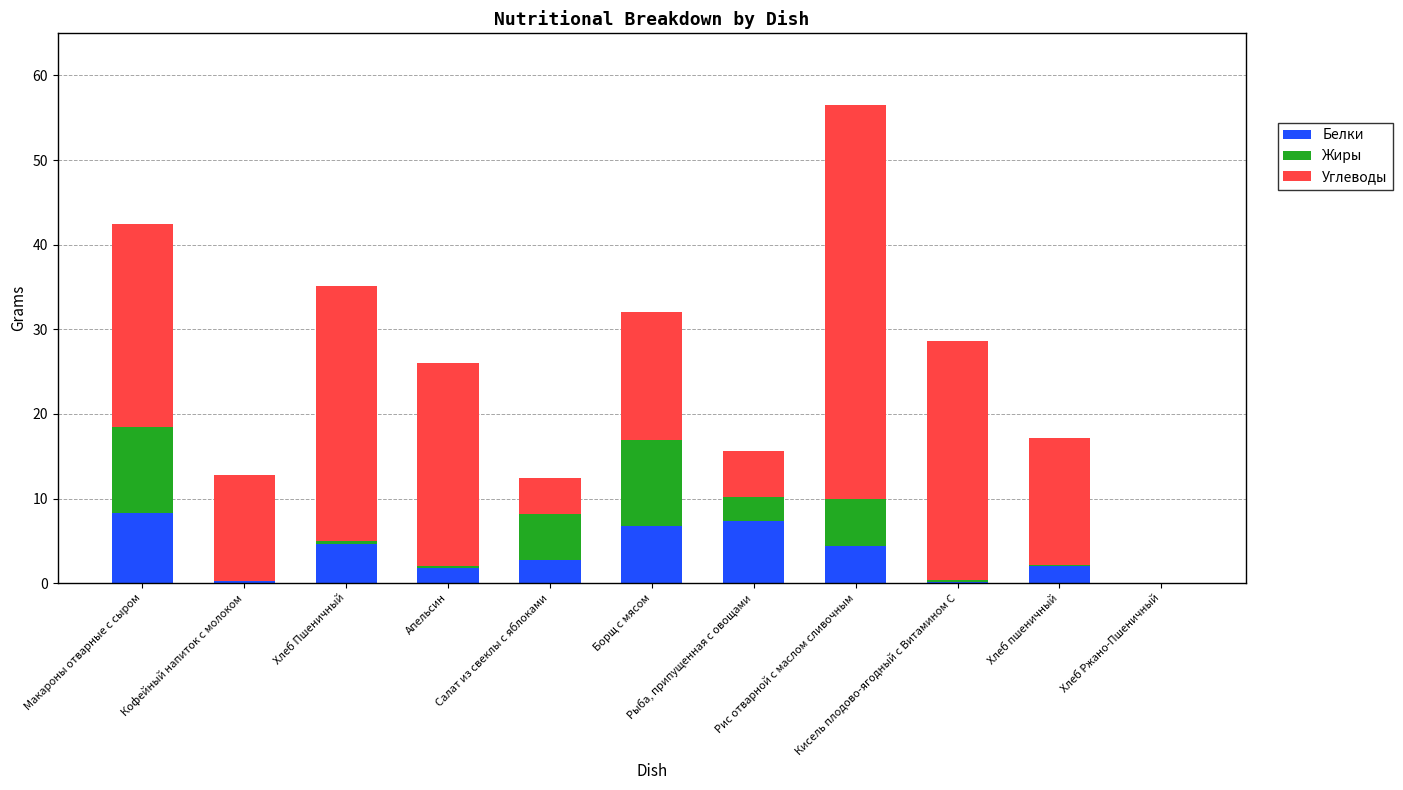

True or false: Белки has a value of 0.2 at Кисель плодово-ягодный с Витамином С.

True